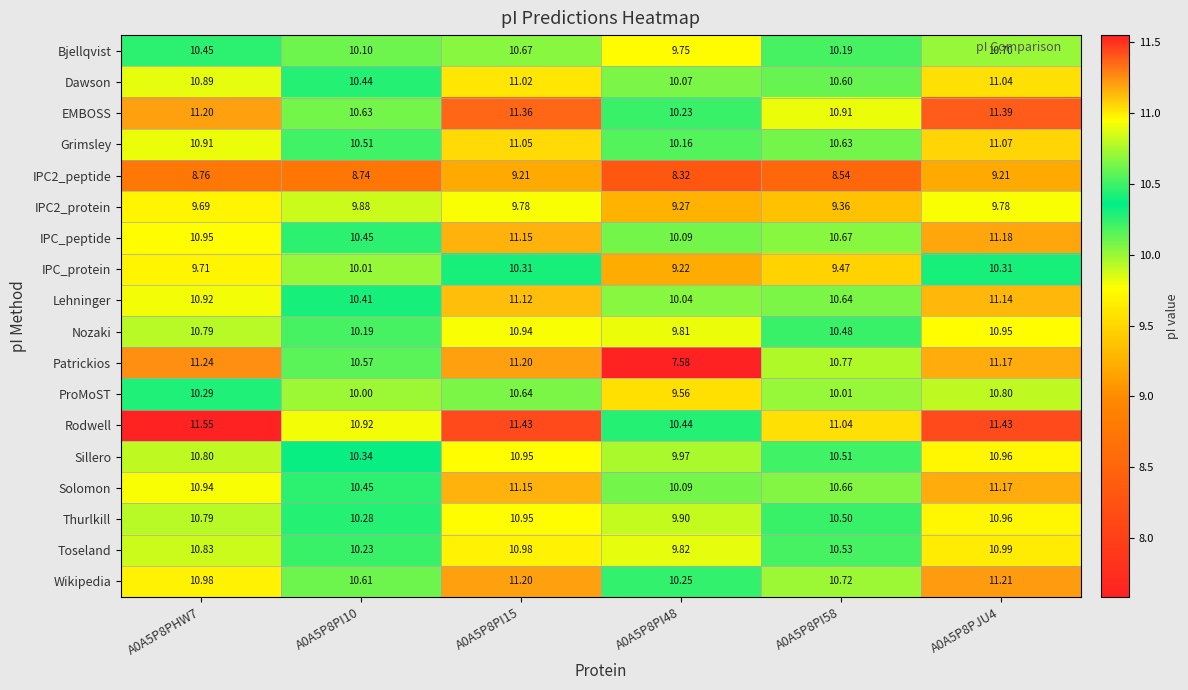

Which series changed the most between A0A5P8PHW7 and A0A5P8PI10?

Patrickios